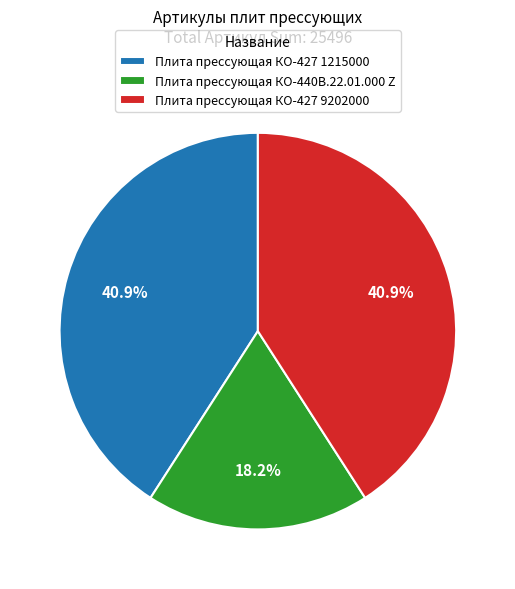

To the nearest percent, what is the difference between the Плита прессующая КО-440В.22.01.000 Z and Плита прессующая КО-427 1215000 slice percentages?

23%